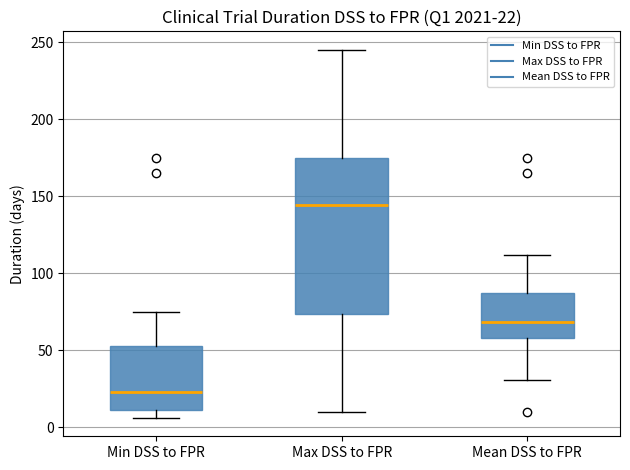

Comparing the boxes themselves (not the whiskers), which one is the tallest?

Max DSS to FPR